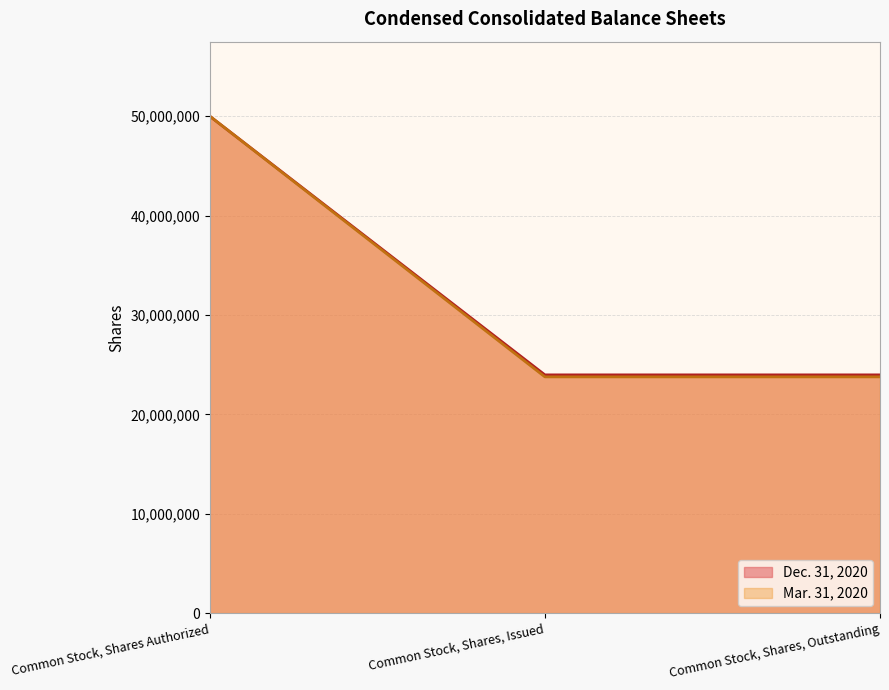

How many series are shown in this chart?

2